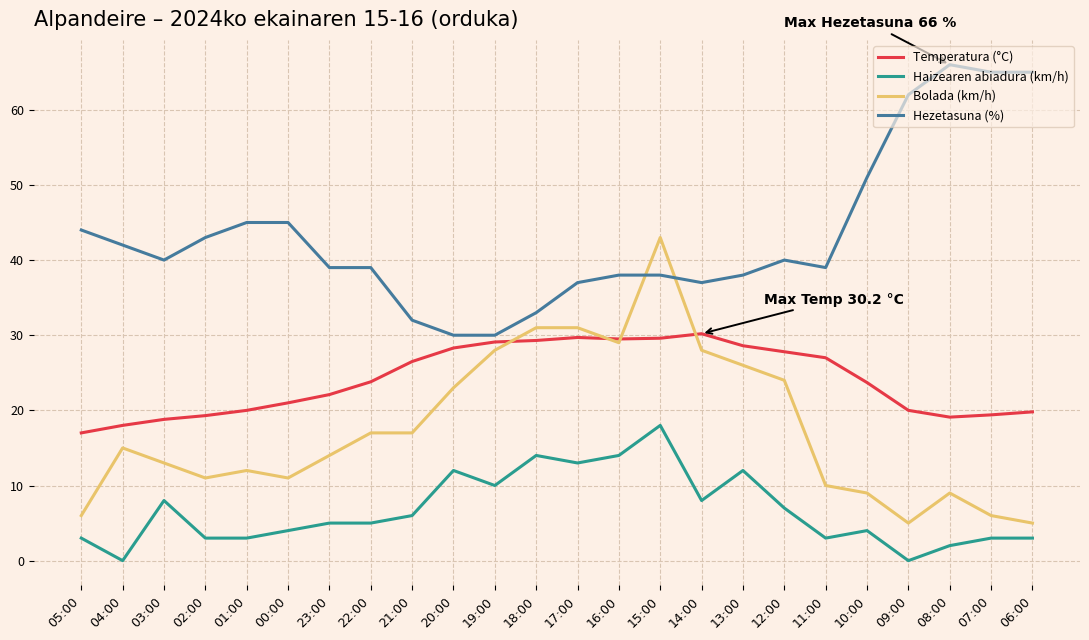

What is the lowest value of the Hezetasuna (%) series?

30.0